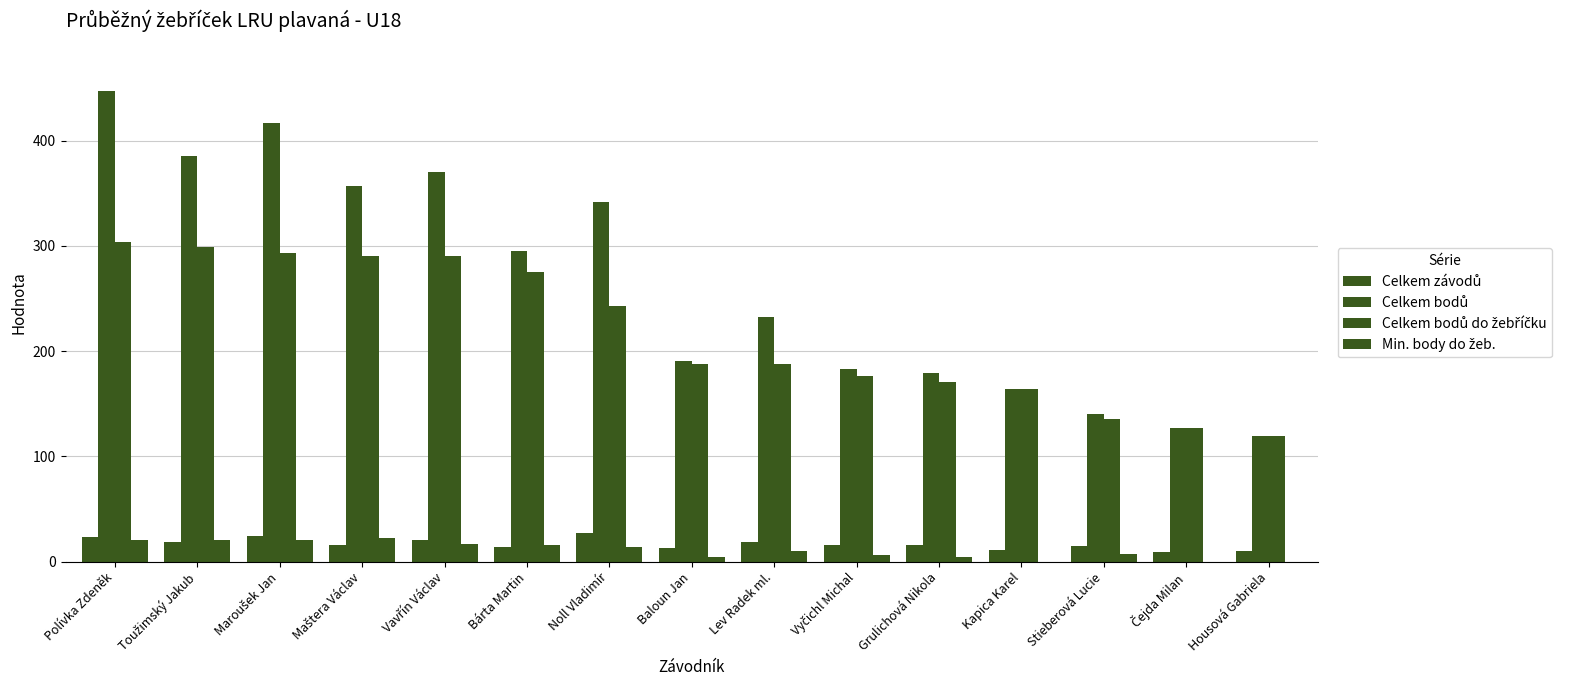

Are the bars grouped side by side (vs. stacked)?

Yes